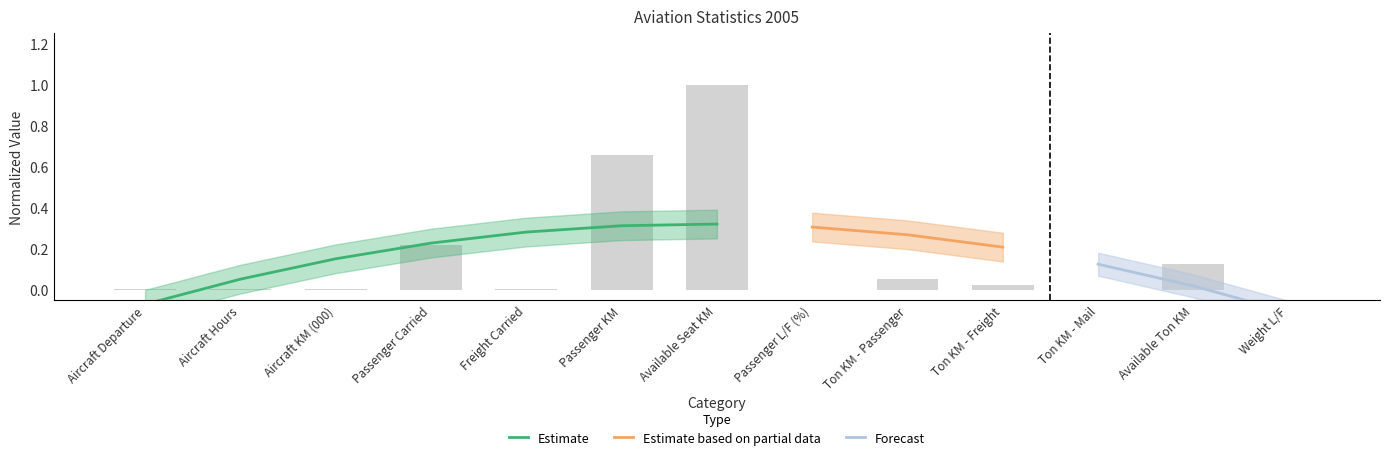

Which label corresponds to the largest value in the chart?

Available Seat KM